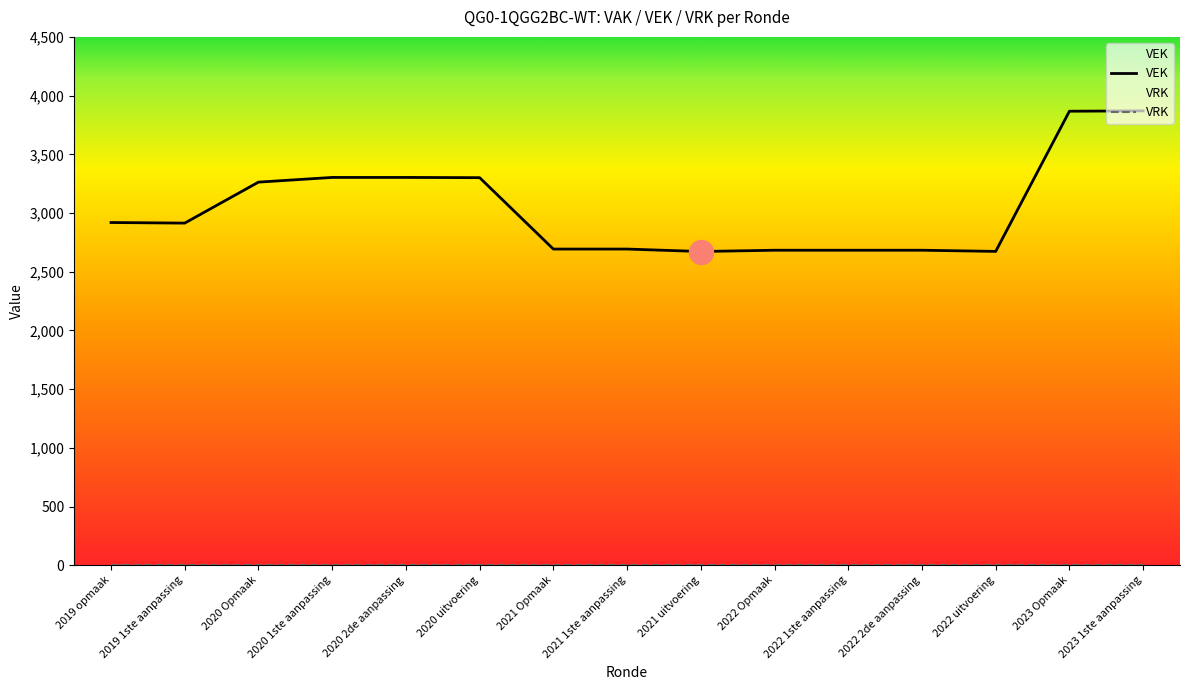

What is the total value across all series at 2021 Opmaak?

2693